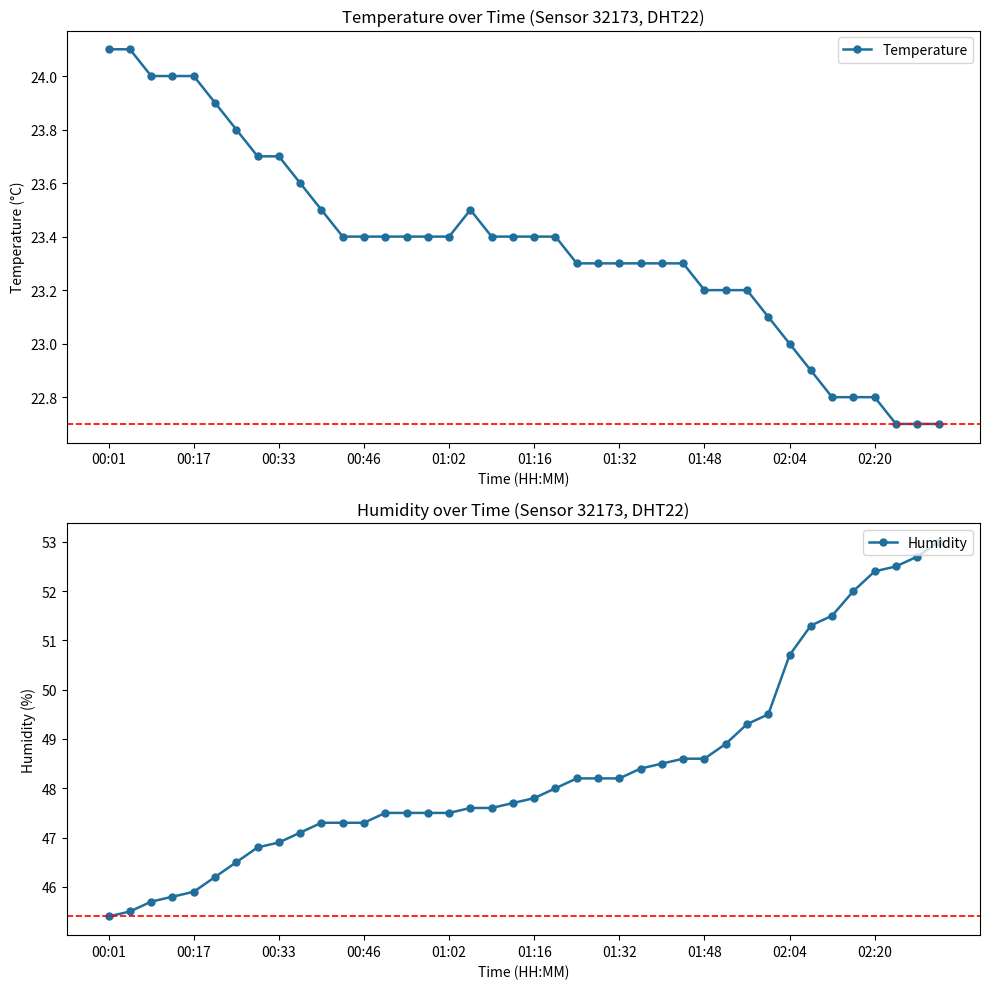

Reading right to left, transcribe all the data shown in this chart.

Temperature: 22.7	22.7	22.7	22.8	22.8	22.8	22.9	23.0	23.1	23.2	23.2	23.2	23.3	23.3	23.3	23.3	23.3	23.3	23.4	23.4	23.4	23.4	23.5	23.4	23.4	23.4	23.4	23.4	23.4	23.5	23.6	23.7	23.7	23.8	23.9	24.0	24.0	24.0	24.1	24.1
Humidity: 53.0	52.7	52.5	52.4	52.0	51.5	51.3	50.7	49.5	49.3	48.9	48.6	48.6	48.5	48.4	48.2	48.2	48.2	48.0	47.8	47.7	47.6	47.6	47.5	47.5	47.5	47.5	47.3	47.3	47.3	47.1	46.9	46.8	46.5	46.2	45.9	45.8	45.7	45.5	45.4